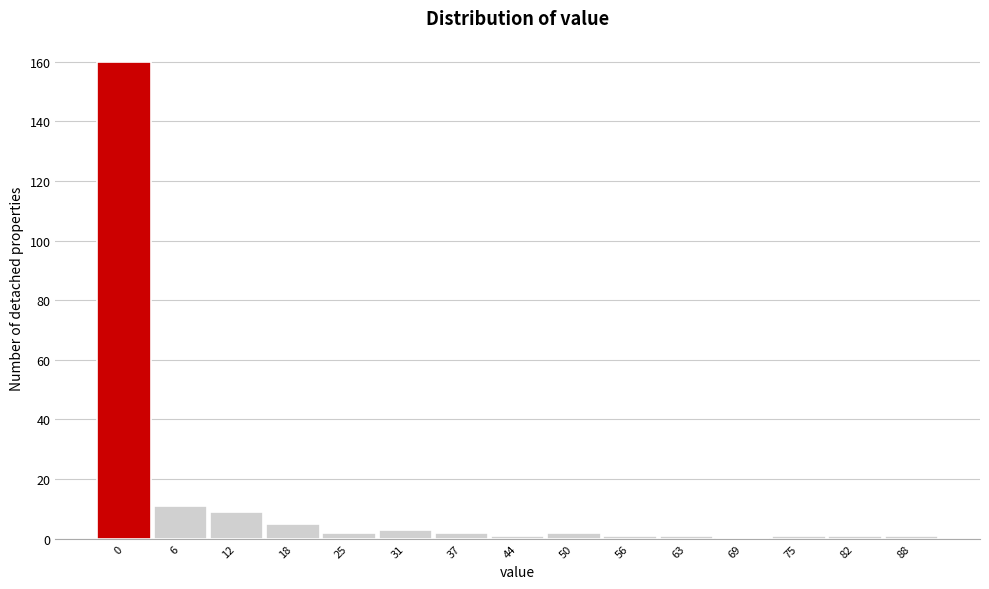

Reading left to right, what are all the values shown in this chart?

0=160	6=11	12=9	18=5	25=2	31=3	37=2	44=1	50=2	56=1	63=1	69=0	75=1	82=1	88=1